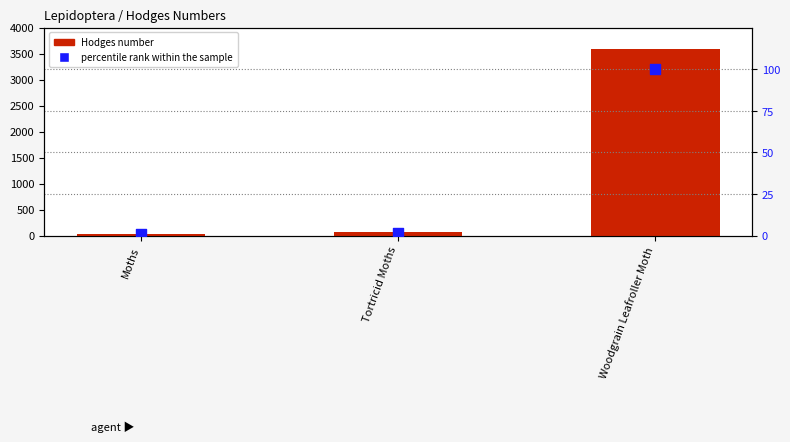

Which series contains the highest Y value?

Hodges number